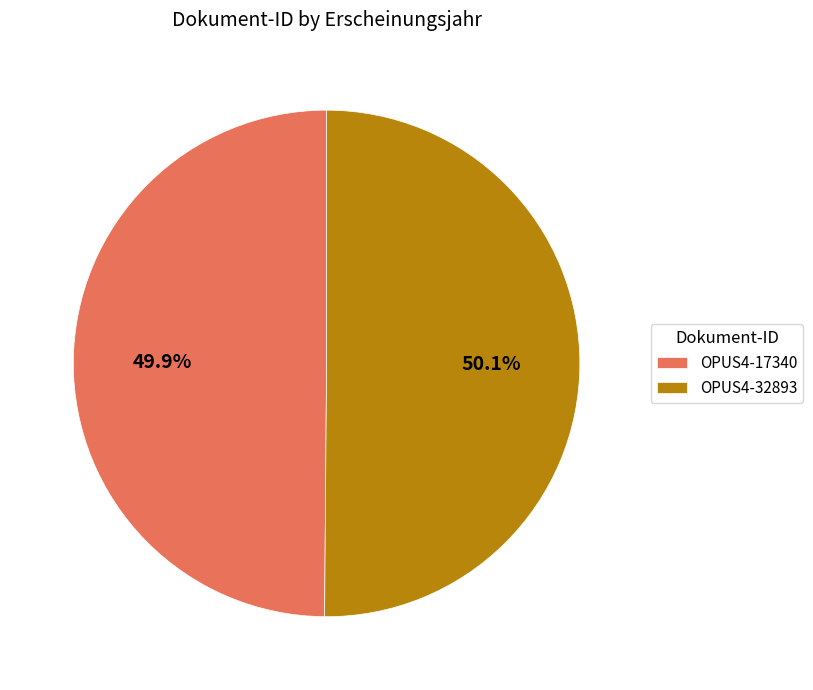

True or false: OPUS4-17340 accounts for 50% of the total.

True